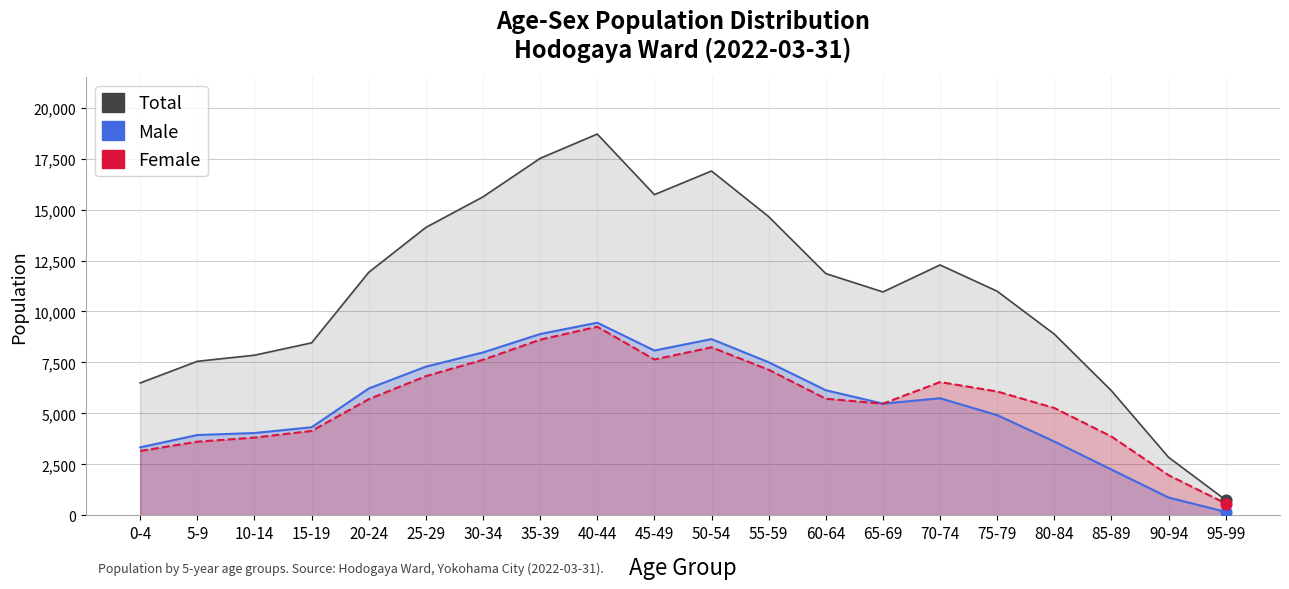

Which series has the widest spread of Y values?

Total